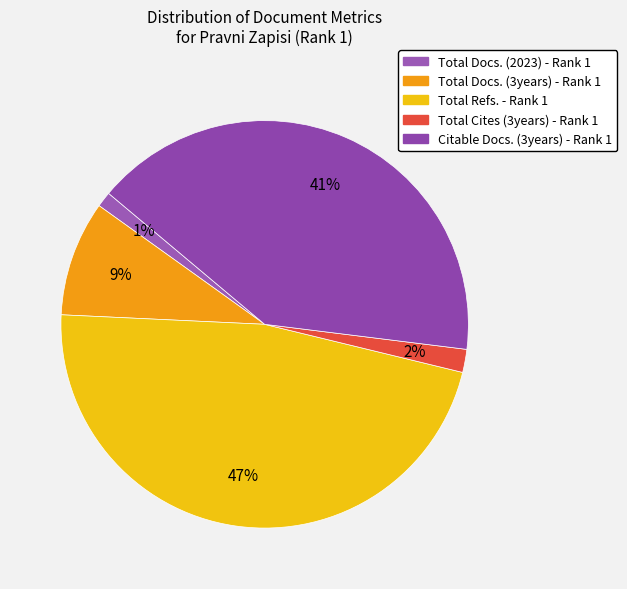

Is there any slice that represents more than half of the pie?

No